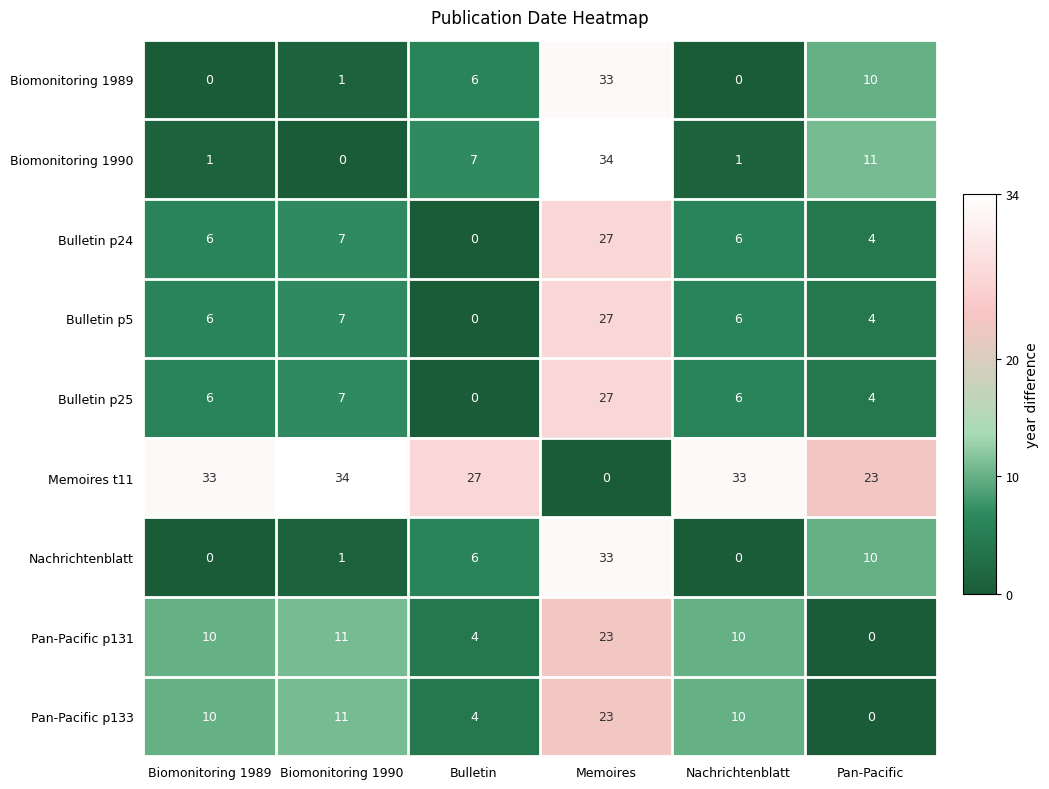

What is the difference between the second highest and second lowest values in the Pan-Pacific p133 series?

7